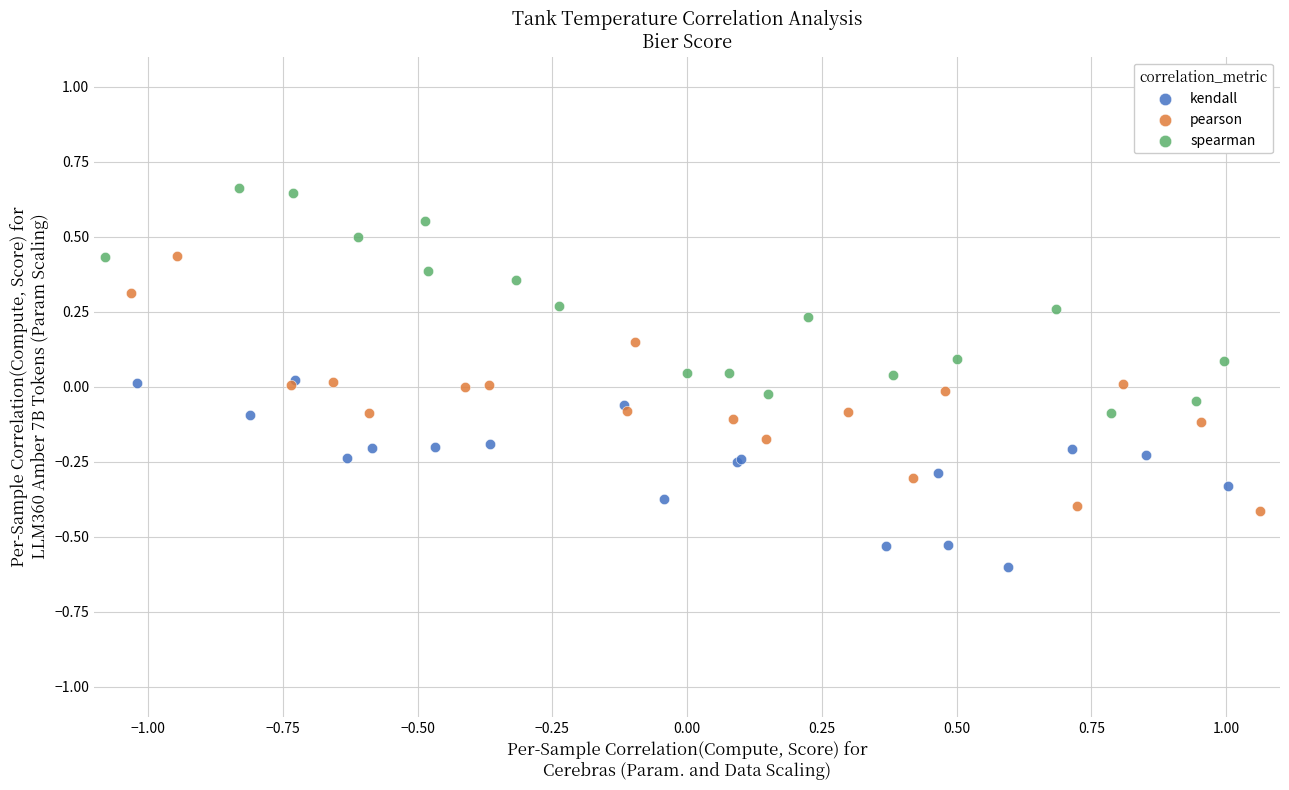

Which series has the widest spread of Y values?

pearson